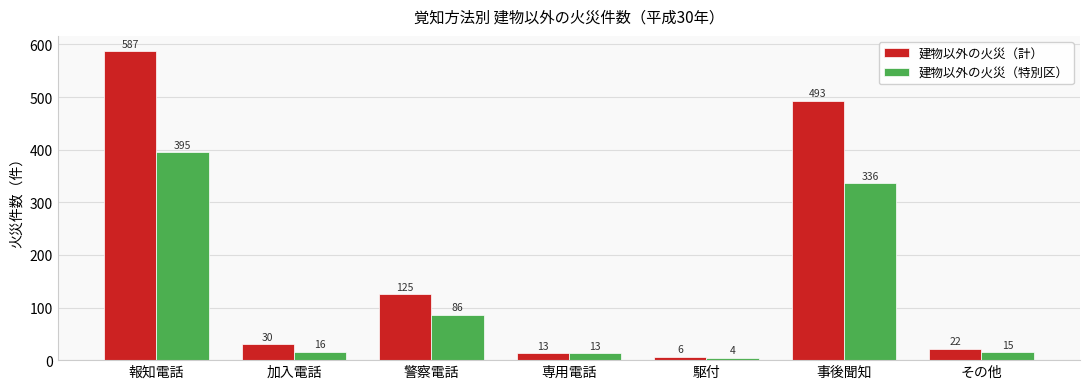

What is the sum of all 建物以外の火災（特別区） values?

865